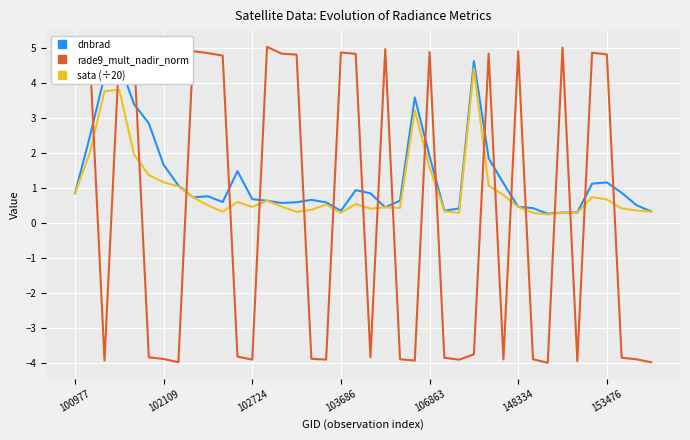

Count the number of categories in the chart.

40